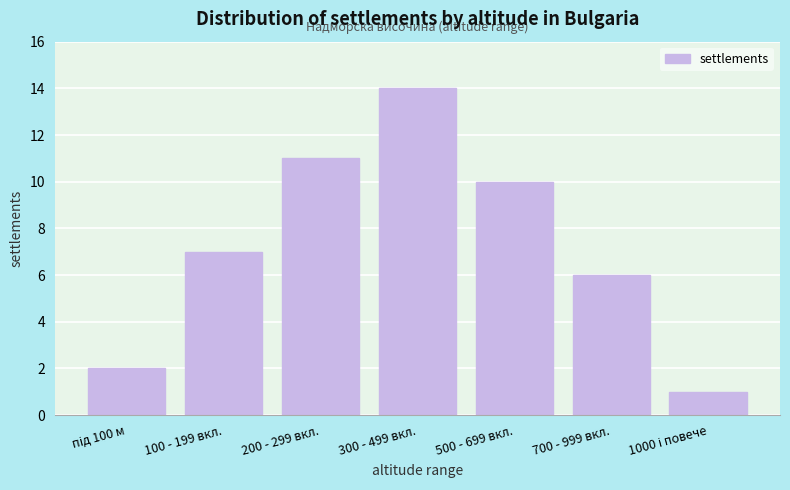

Reading right to left, what are all the values shown in this chart?

1	6	10	14	11	7	2